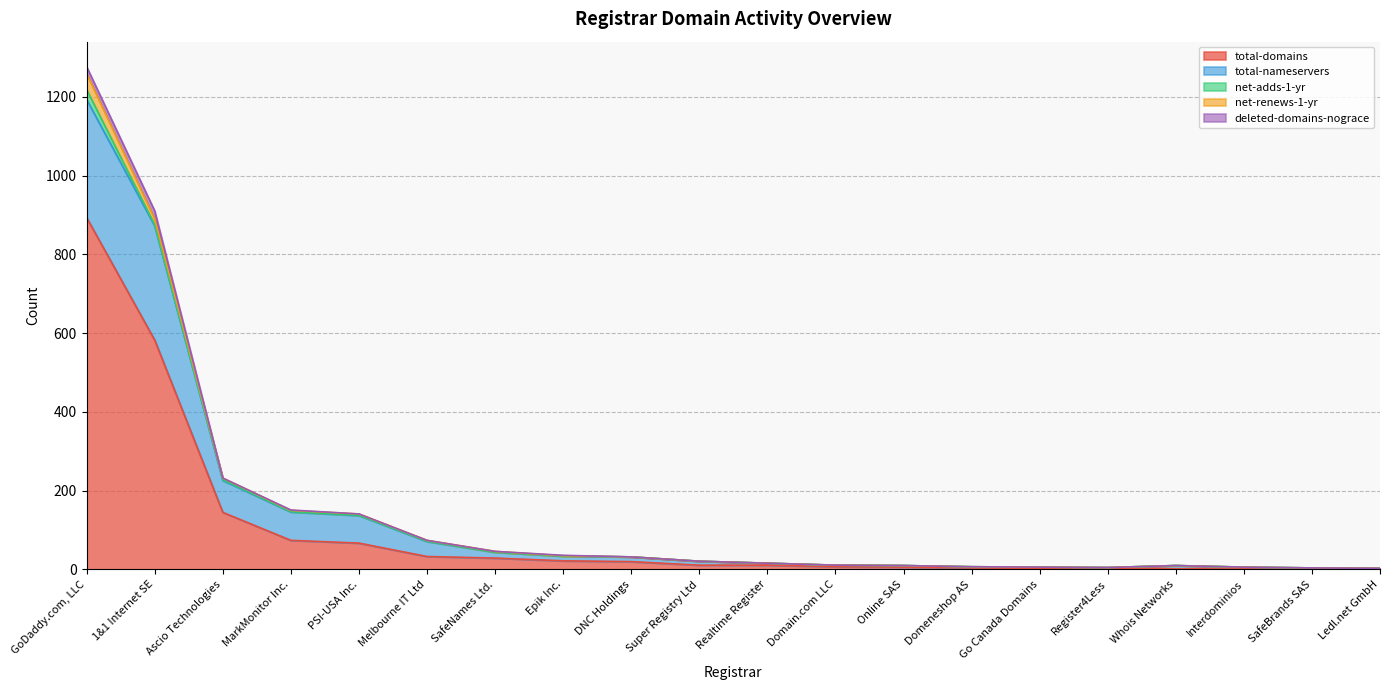

Between Online SAS and Ledl.net GmbH, which series saw the biggest shift?

total-domains